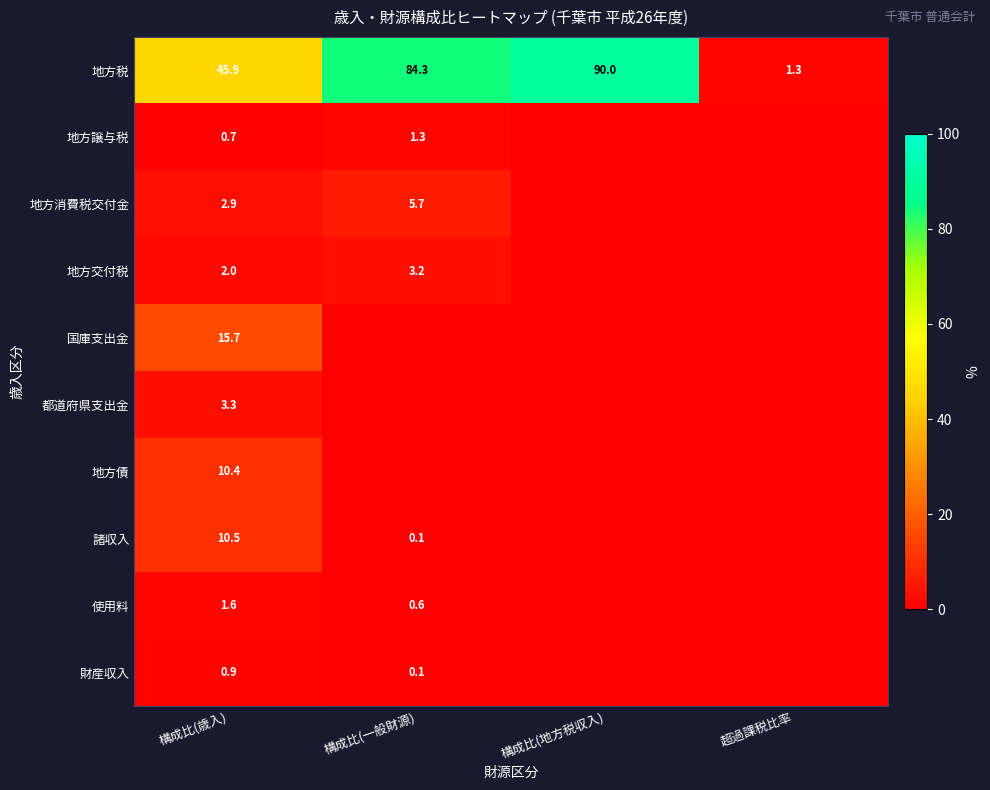

Which has a higher value, 構成比(地方税収入) or 構成比(一般財源)?

構成比(地方税収入)